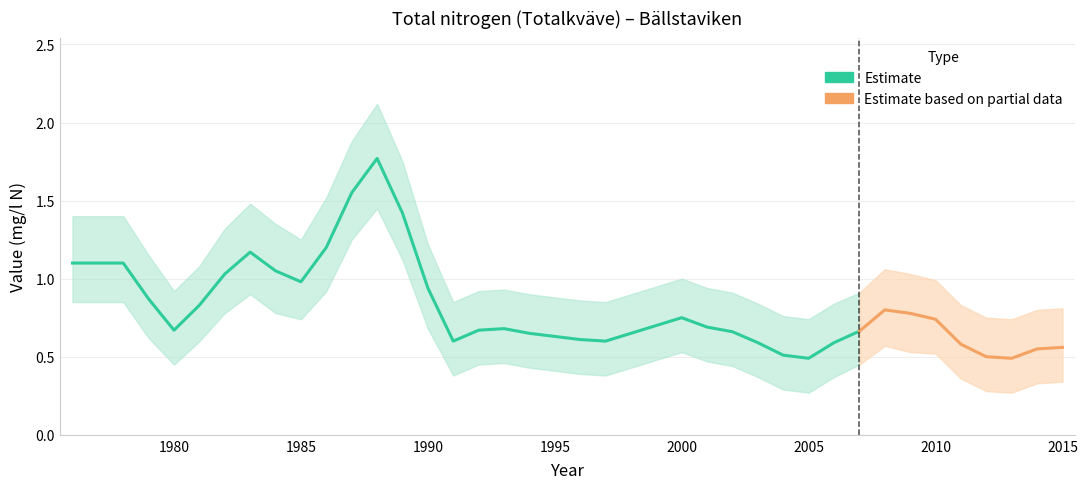

The upper_band series shows 1.4 at 1978. True or false?

True